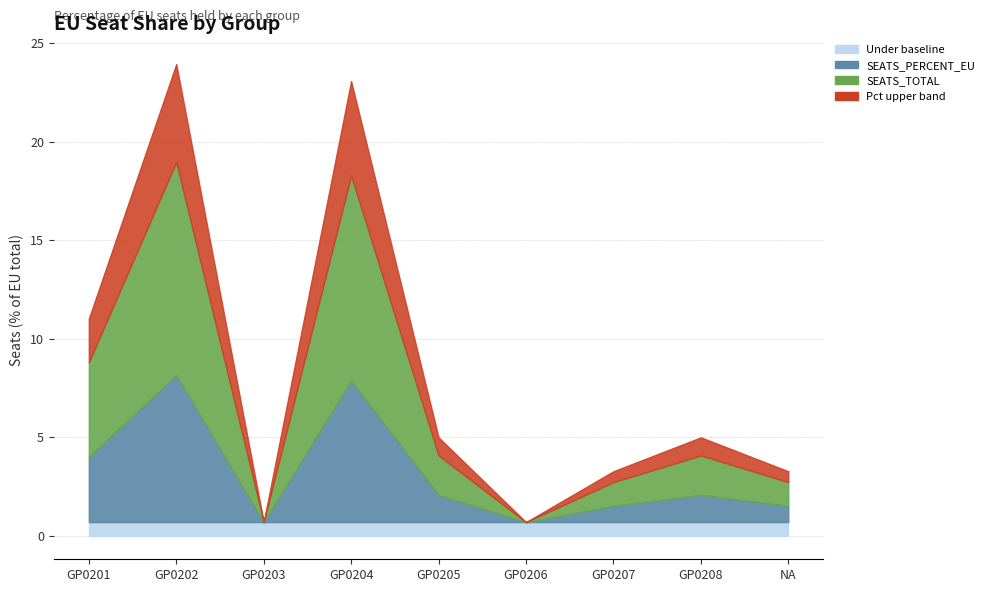

Rank the categories by value from highest to lowest.

GP0202, GP0204, GP0201, GP0205, GP0208, GP0207, NA, GP0203, GP0206